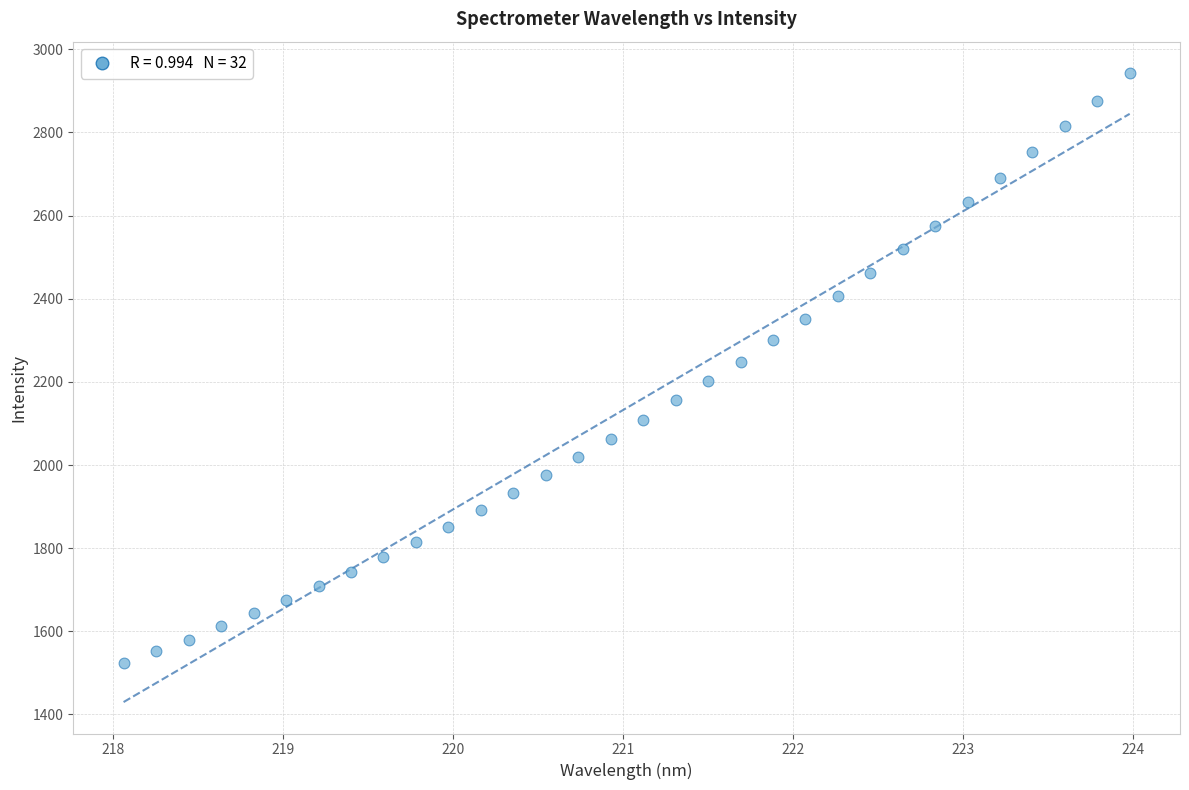

What is the range of X values (max minus min)?

5.9